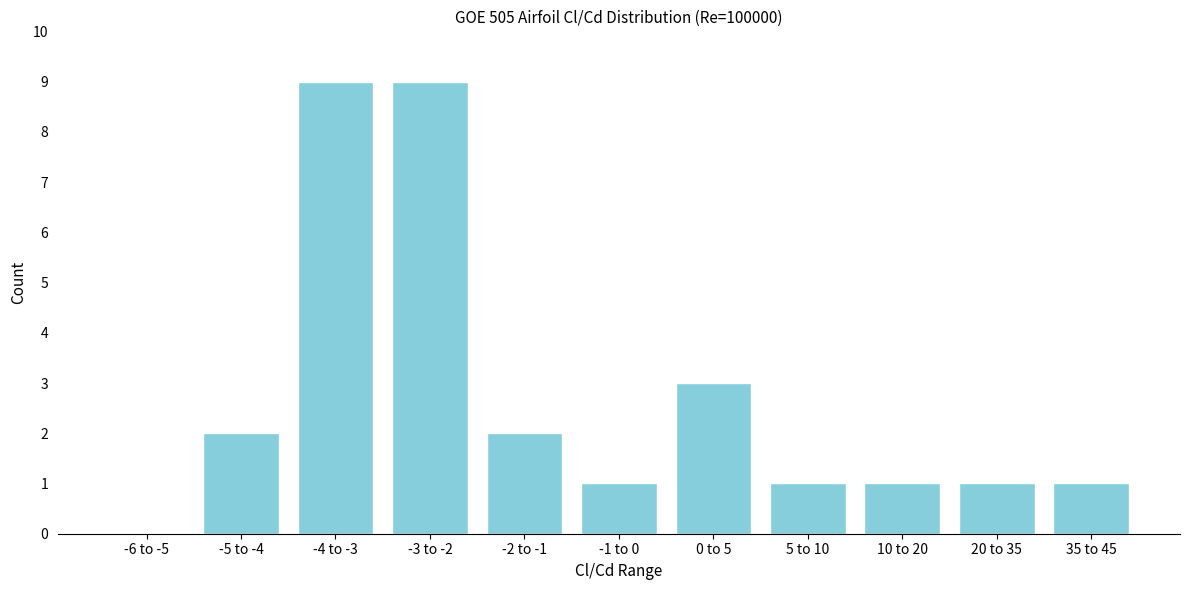

Reading right to left, extract all data points from this chart.

35 to 45=1	20 to 35=1	10 to 20=1	5 to 10=1	0 to 5=3	-1 to 0=1	-2 to -1=2	-3 to -2=9	-4 to -3=9	-5 to -4=2	-6 to -5=0